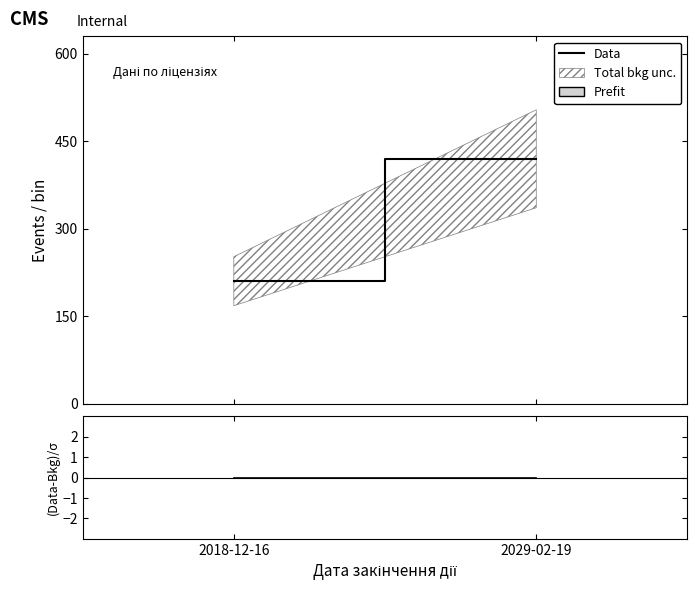

Which series has the widest spread of values?

Data